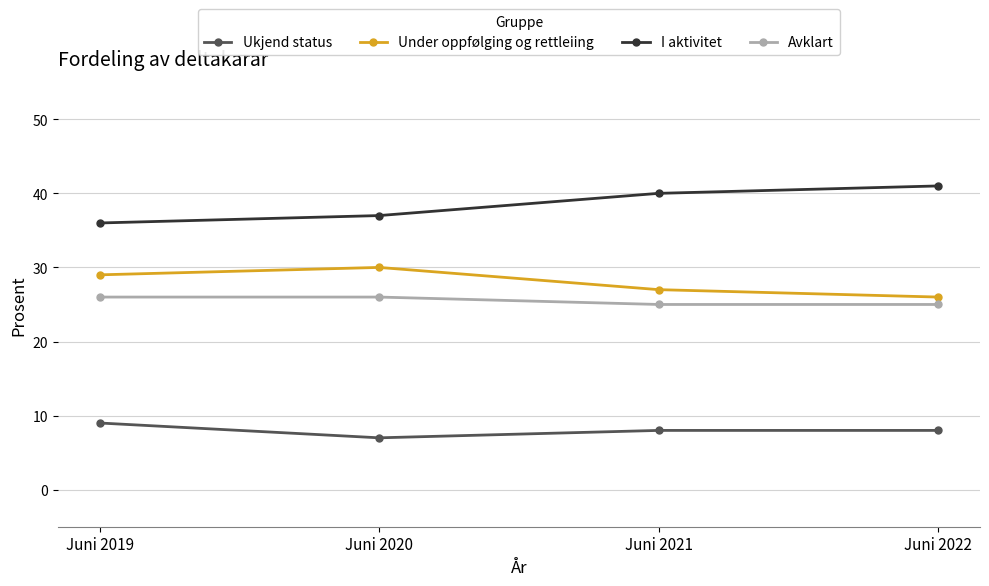

True or false: Under oppfølging og rettleiing has more than 1 interior local peaks.

False